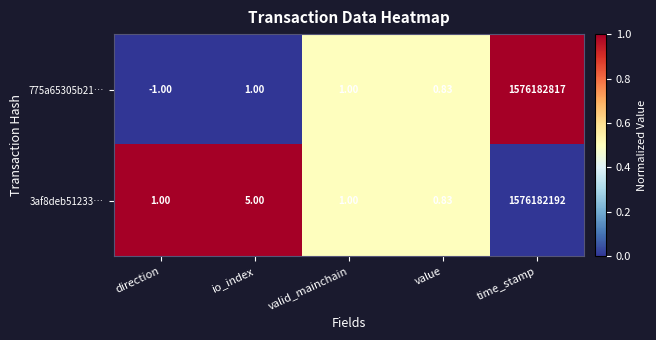

What is the maximum value shown in the chart?

1576182817.0